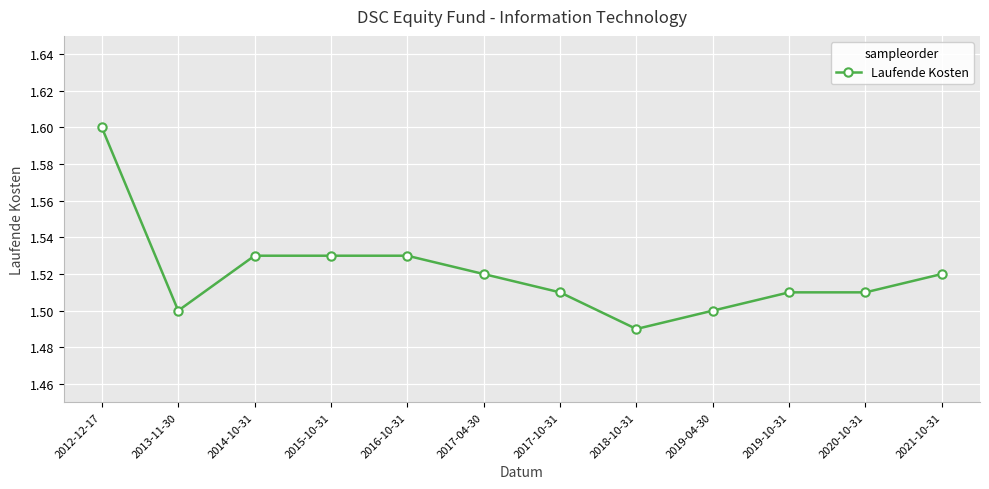

Is it true that the value at 2017-04-30 is 0.3?

False